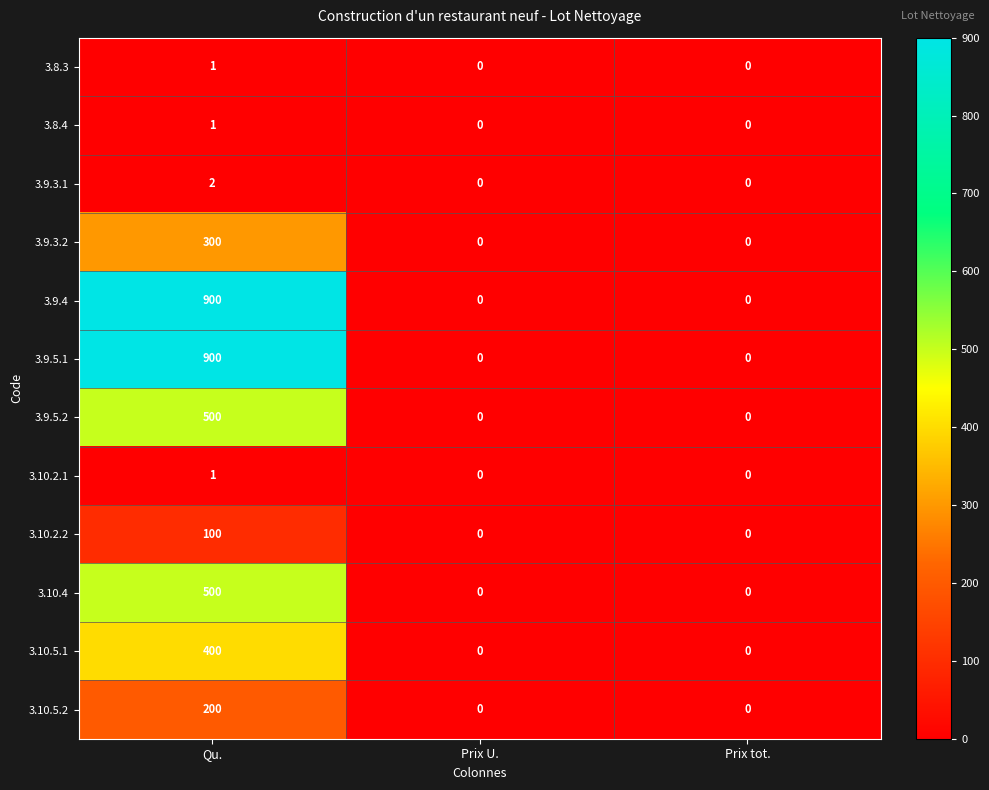

What is the difference between the highest and lowest values at Qu.?

899